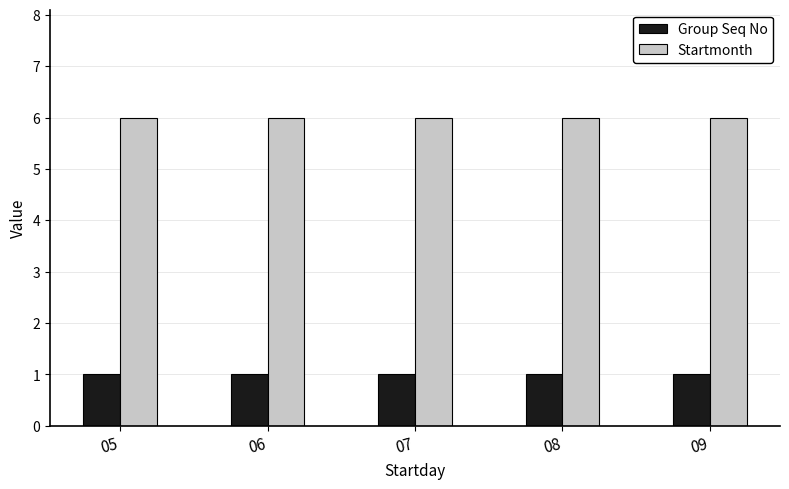

How many bars are there in total?

10